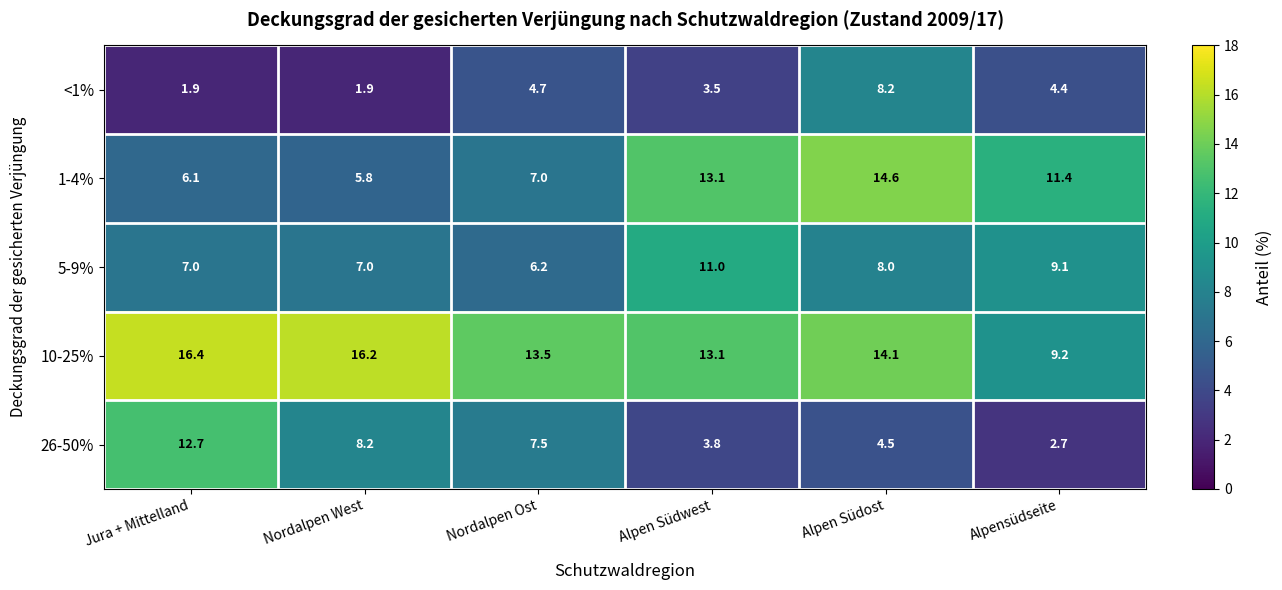

Which series has the largest range (max minus min)?

26-50%